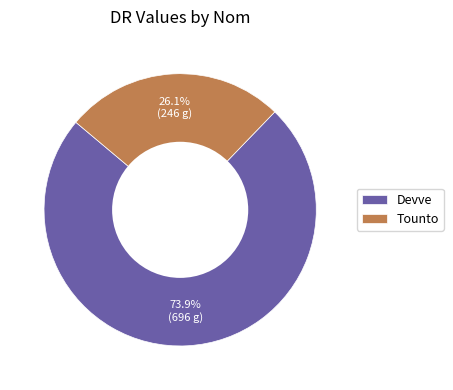

To the nearest percent, what is the average slice percentage?

50%